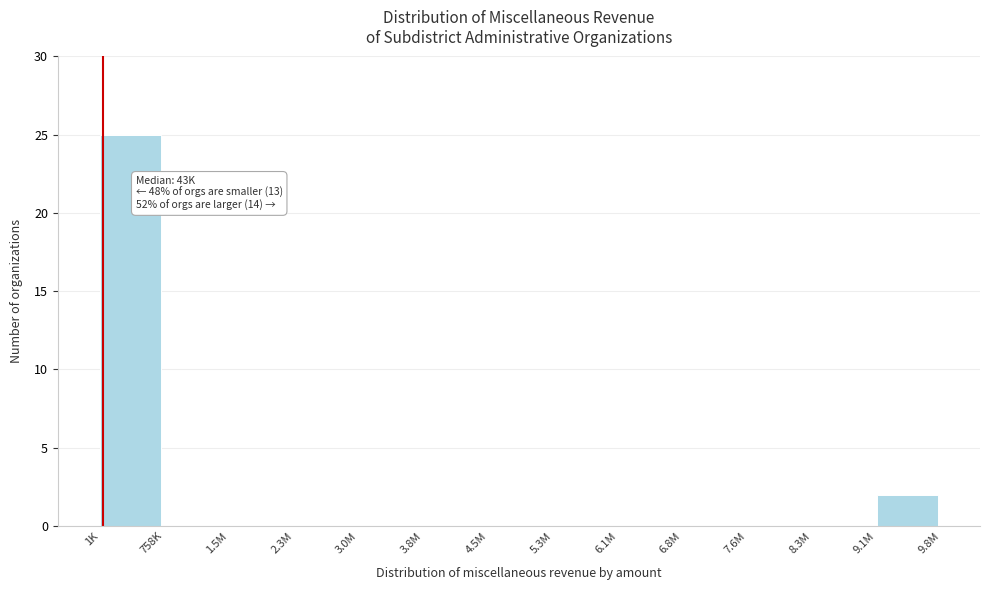

Reading left to right, transcribe all the data shown in this chart.

1K=25	758K=0	1.5M=0	2.3M=0	3.0M=0	3.8M=0	4.5M=0	5.3M=0	6.1M=0	6.8M=0	7.6M=0	8.3M=0	9.1M=2